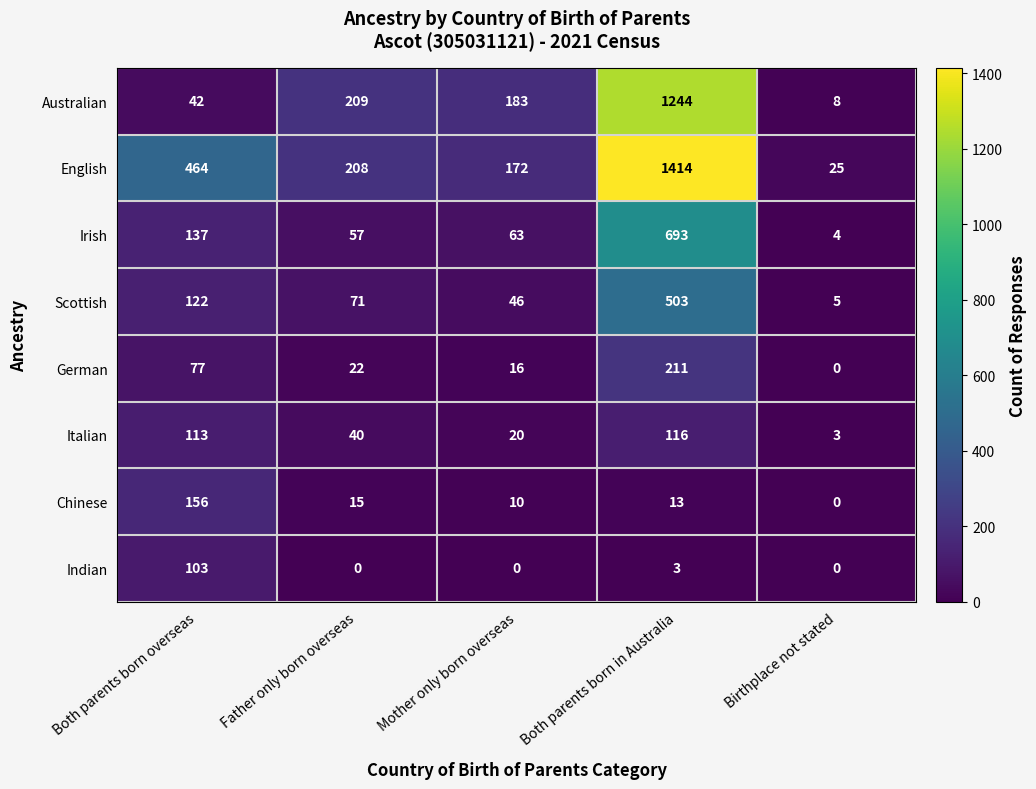

Which category has the highest value across all series?

Both parents born in Australia